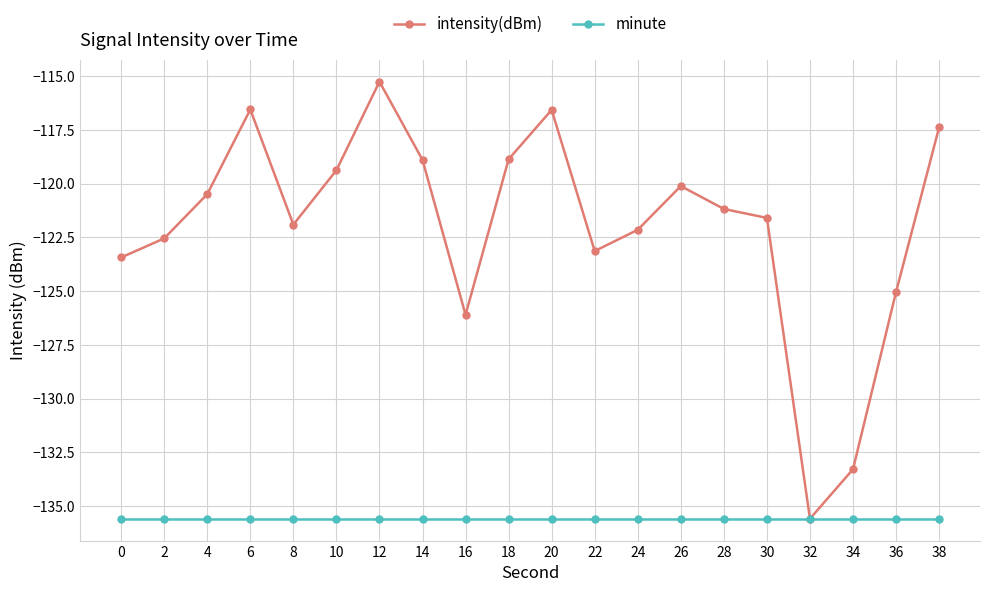

At 2, list the series in order from smallest to largest.

minute, intensity(dBm)